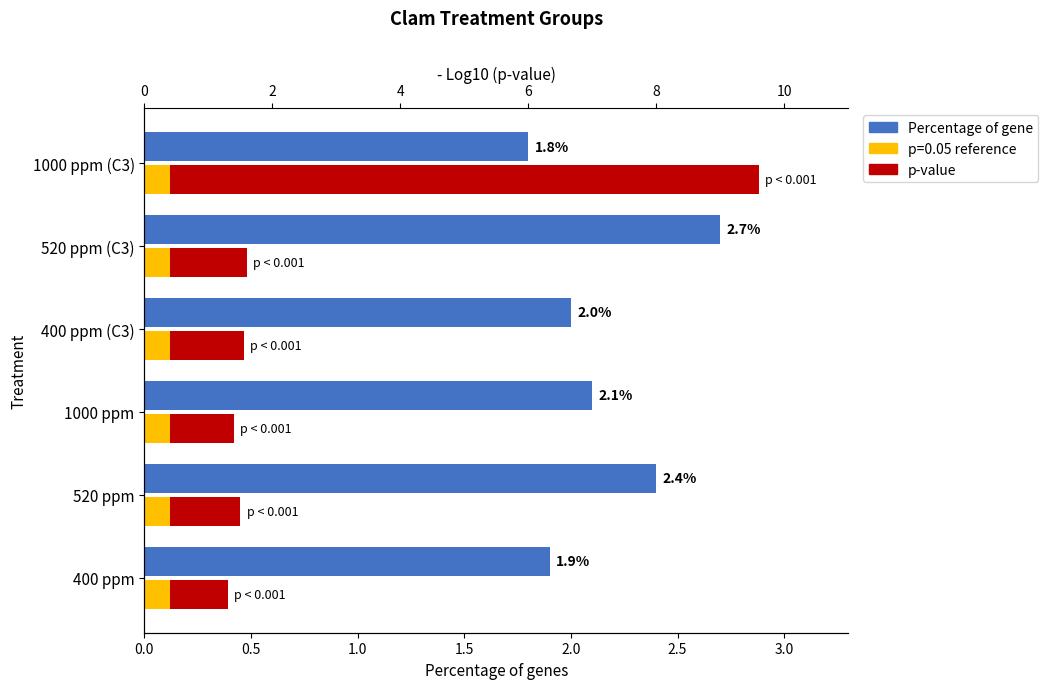

The p-value series shows 0.4 at 400 ppm. True or false?

False